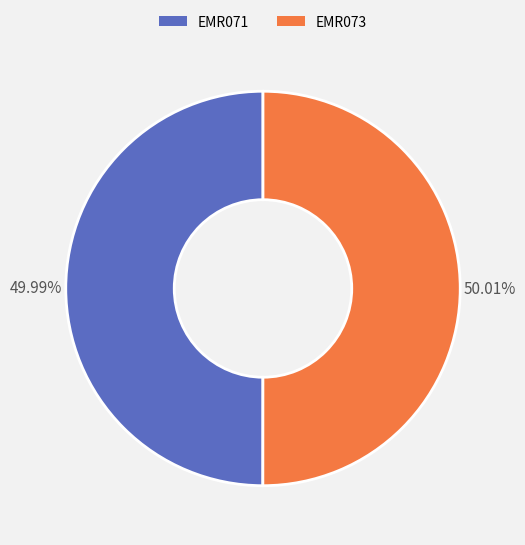

The EMR071 slice represents 40% of the pie. True or false?

False